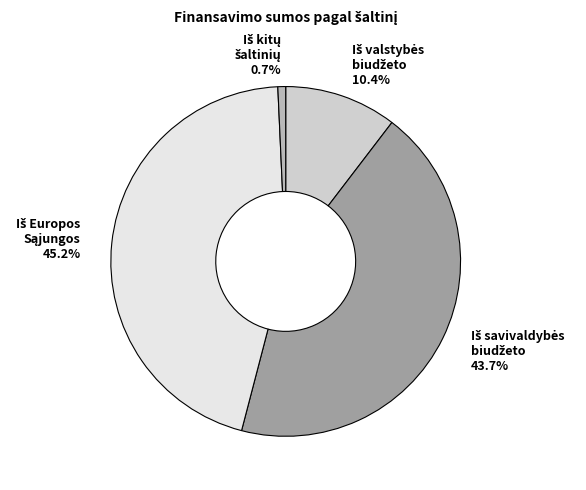

Is there a majority slice in this chart?

No